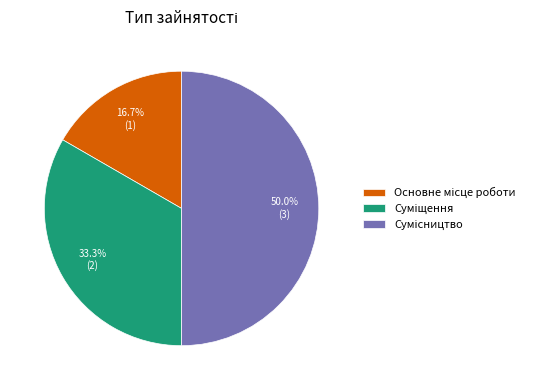

Is it true that Основне місце роботи is 17% of the pie?

True